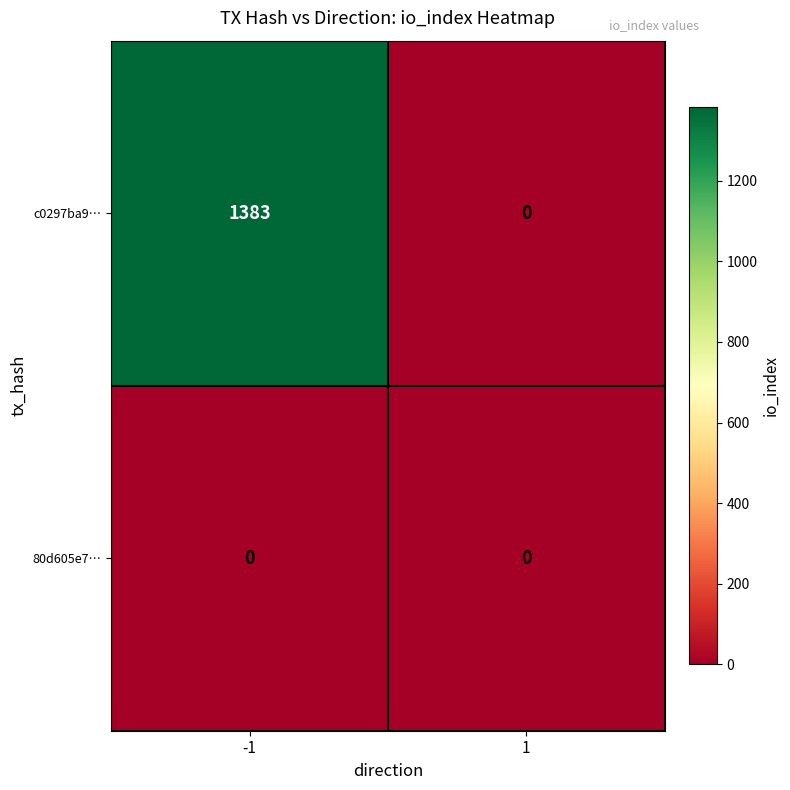

List the series in order of their peak value, highest first.

c0297ba9…, 80d605e7…